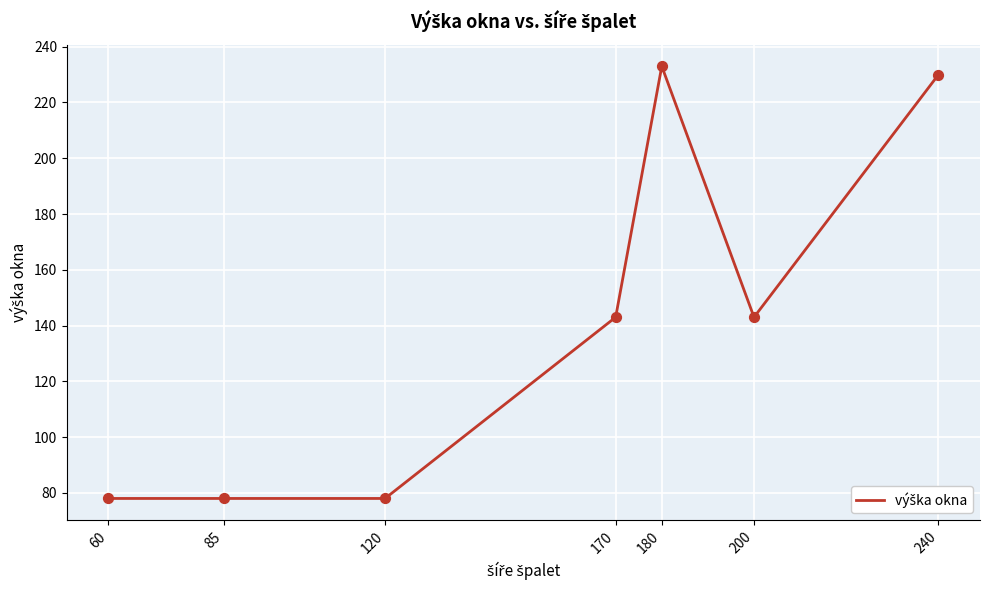

What is the change in value from 180 to 240?

-3